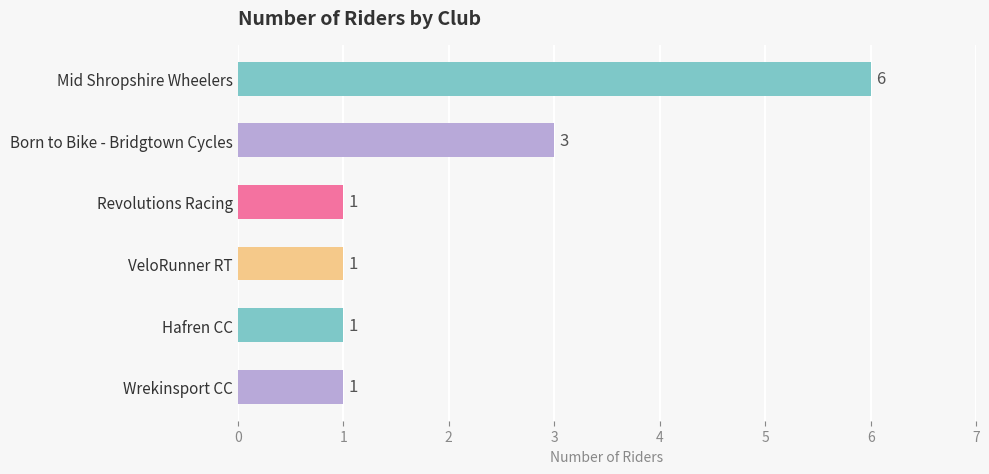

What is the greatest value displayed?

6